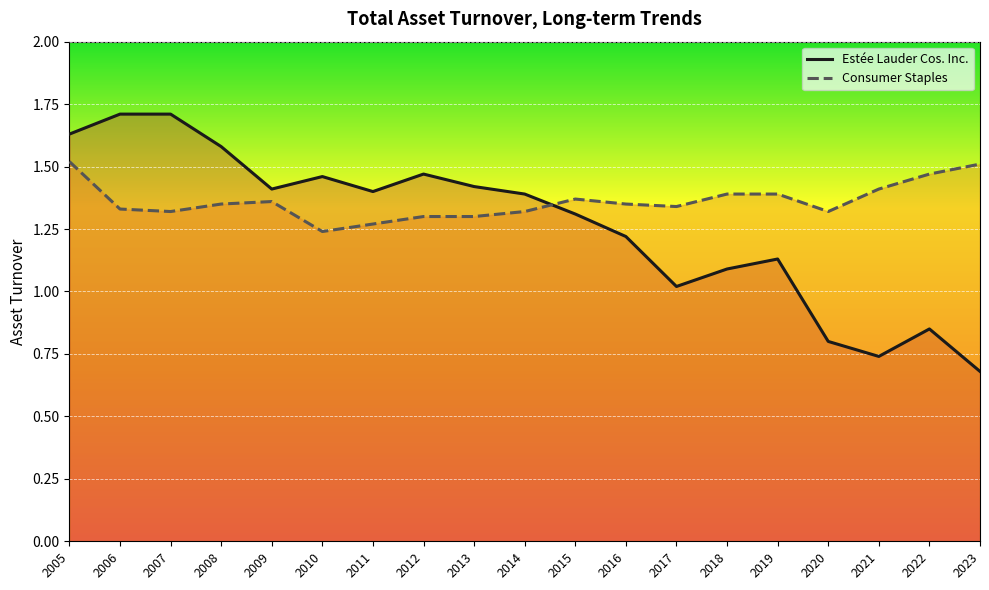

Which has a higher value, 2012 or 2016?

2012